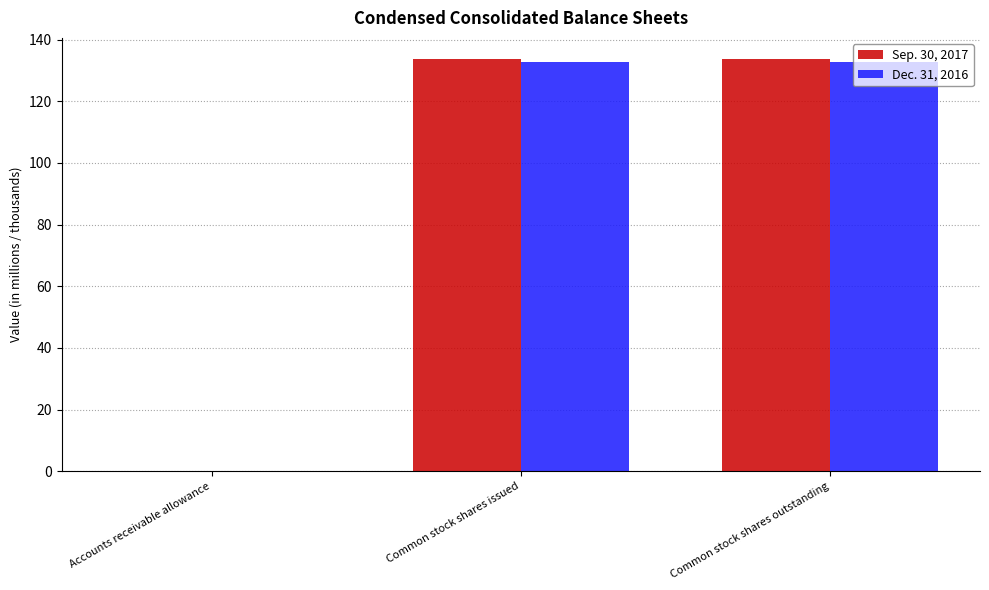

What is the sum of the Sep. 30, 2017 values at Common stock shares outstanding and Common stock shares issued?

267.8